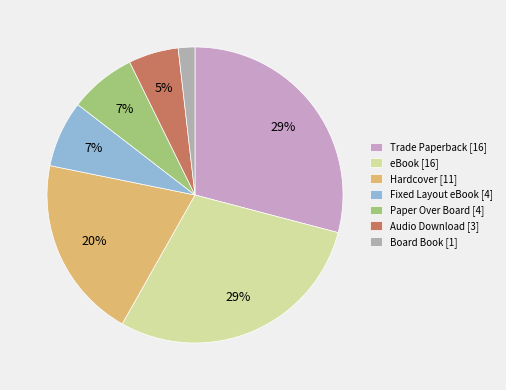

The Trade Paperback slice represents 29% of the pie. True or false?

True